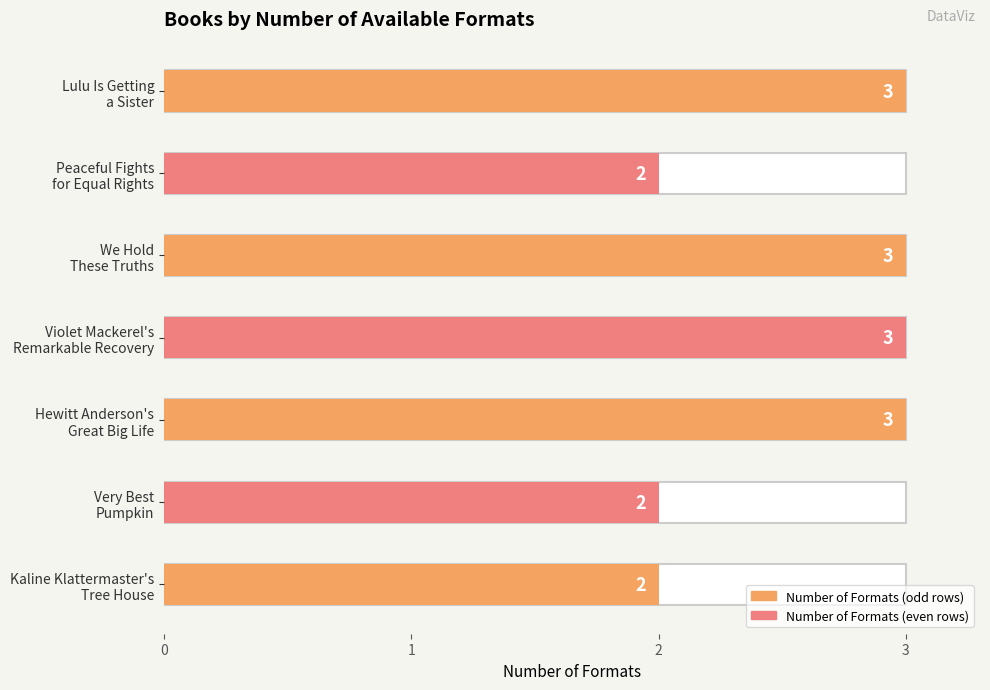

How many values are below 3?

3